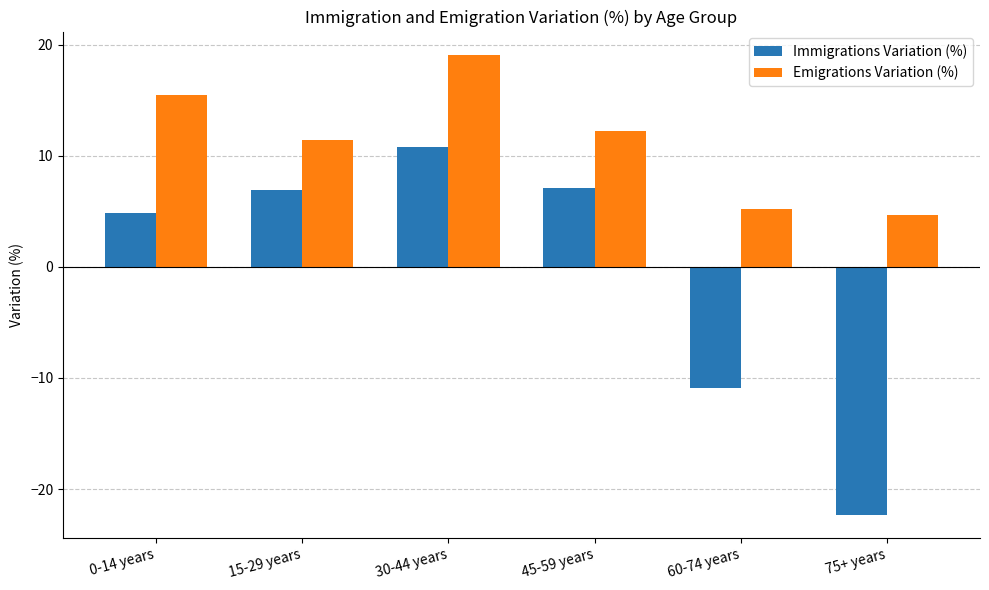

Reading right to left, transcribe all the data shown in this chart.

Immigrations Variation (%): -22.3	-10.9	7.1	10.8	6.9	4.8
Emigrations Variation (%): 4.7	5.2	12.2	19.1	11.4	15.5